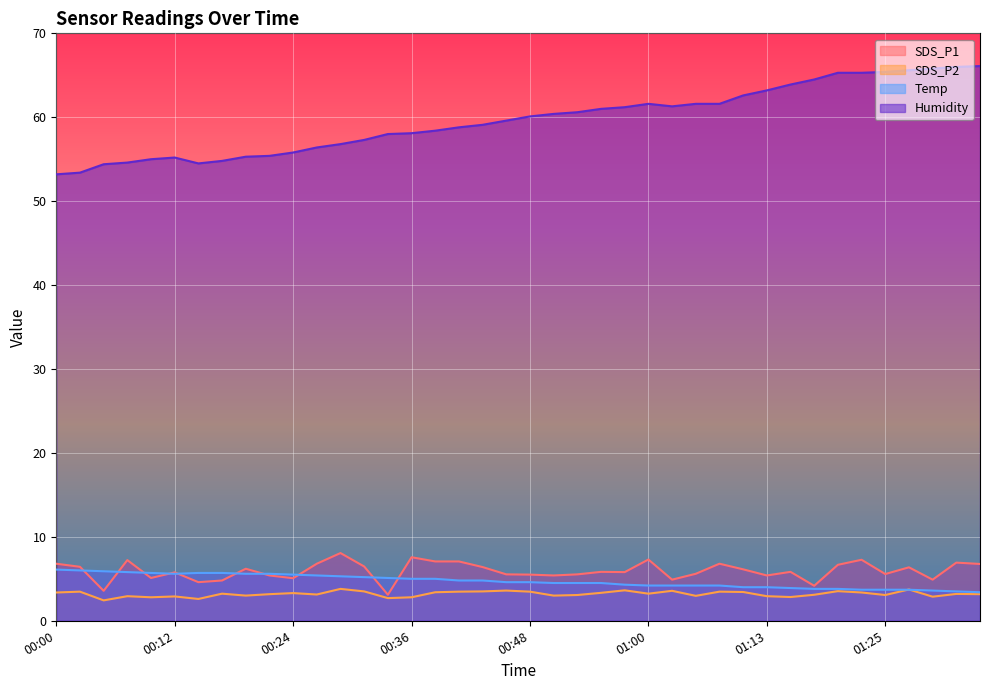

At which category does the chart reach its peak across all series?

01:34